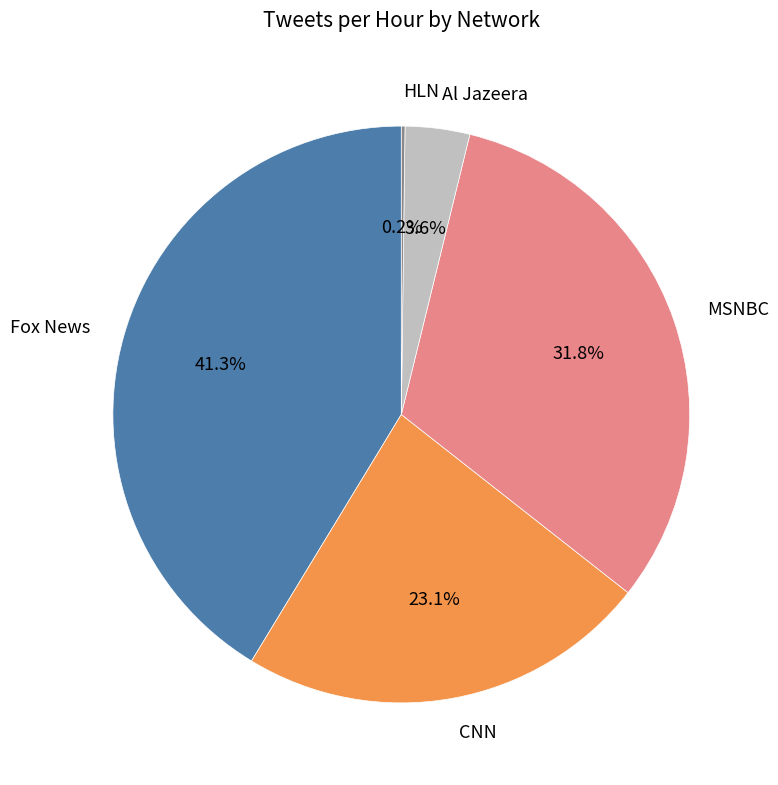

To the nearest percent, what is the average slice percentage?

20%